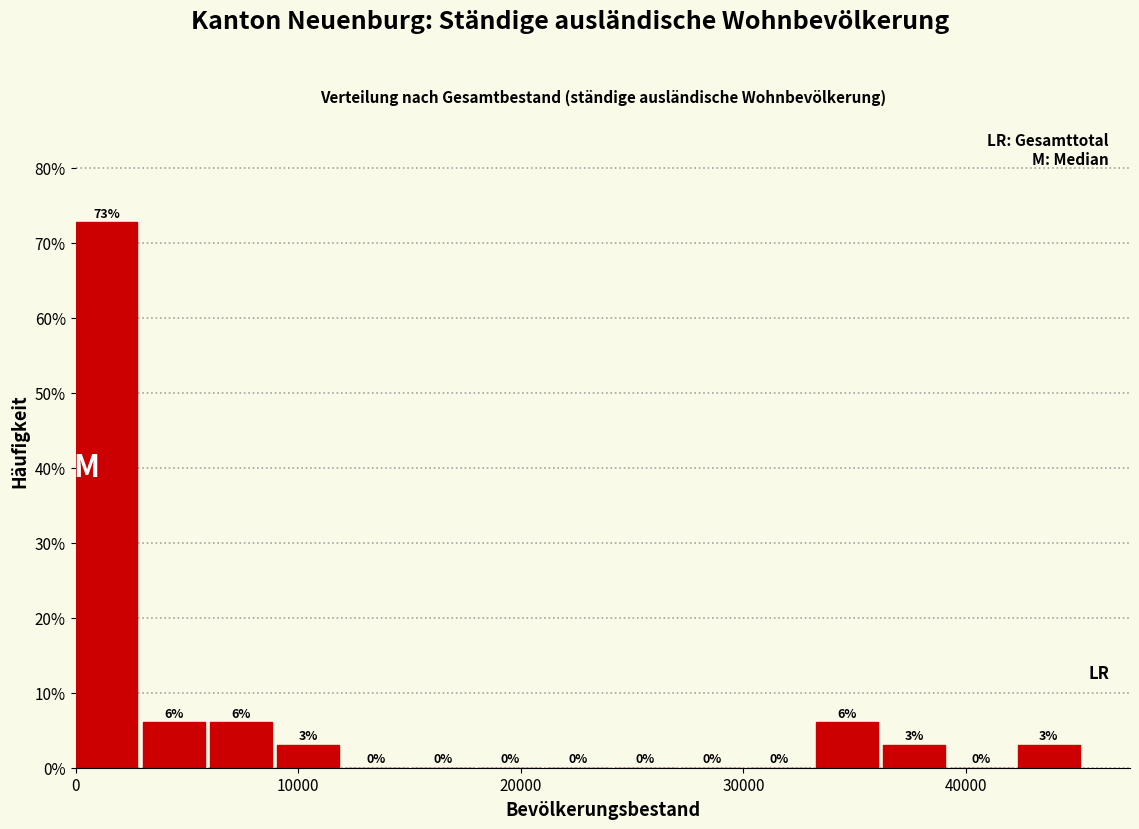

Around what value on the x-axis is the tallest bar? Give the approximate position of its centre, as read against the axis.

1000